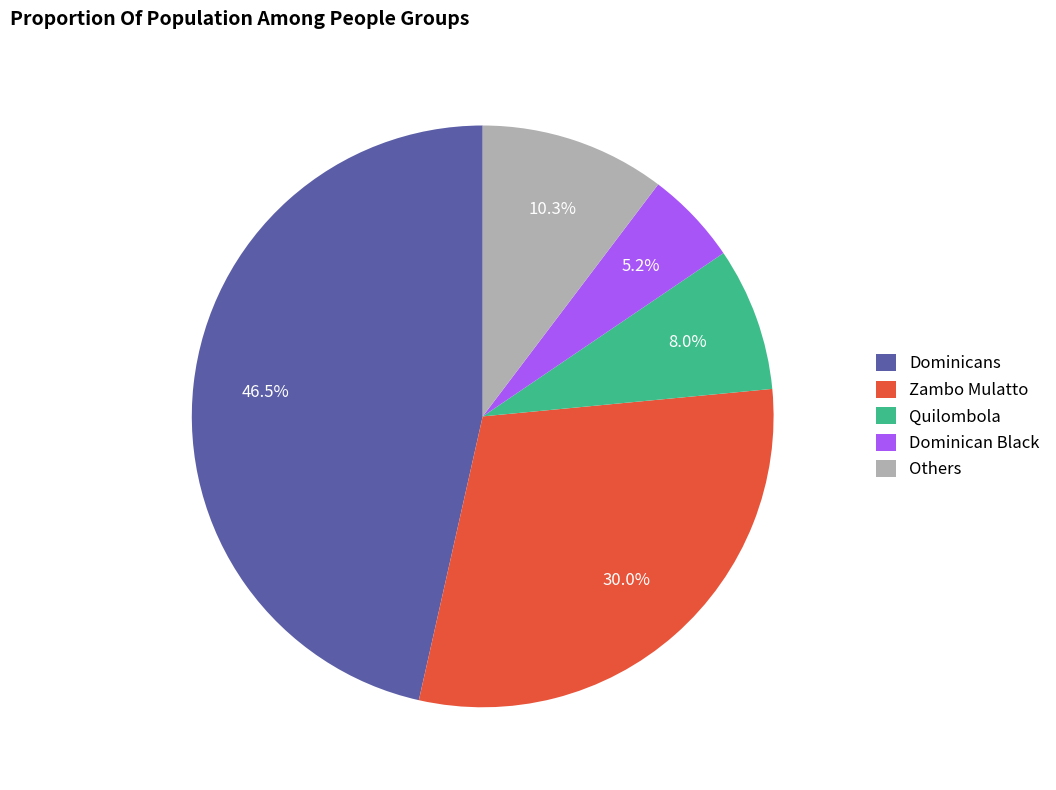

Between Zambo Mulatto and Others, which is larger?

Zambo Mulatto